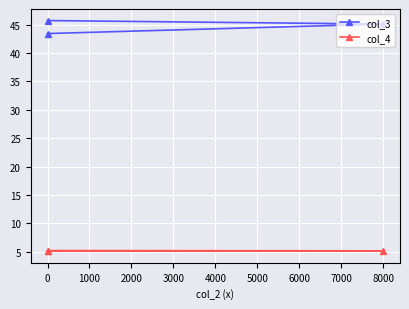

At 8000, list the series in order from largest to smallest.

col_3, col_4